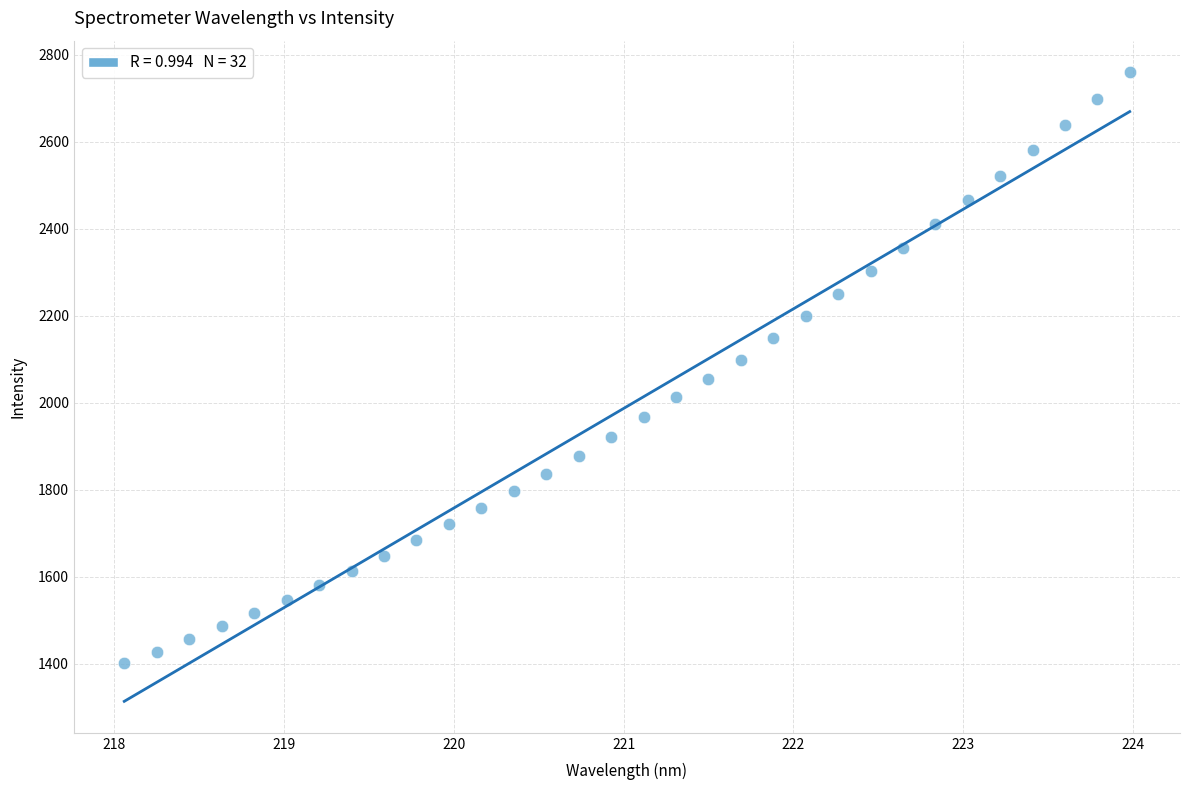

What is the range of X values (max minus min)?

5.9